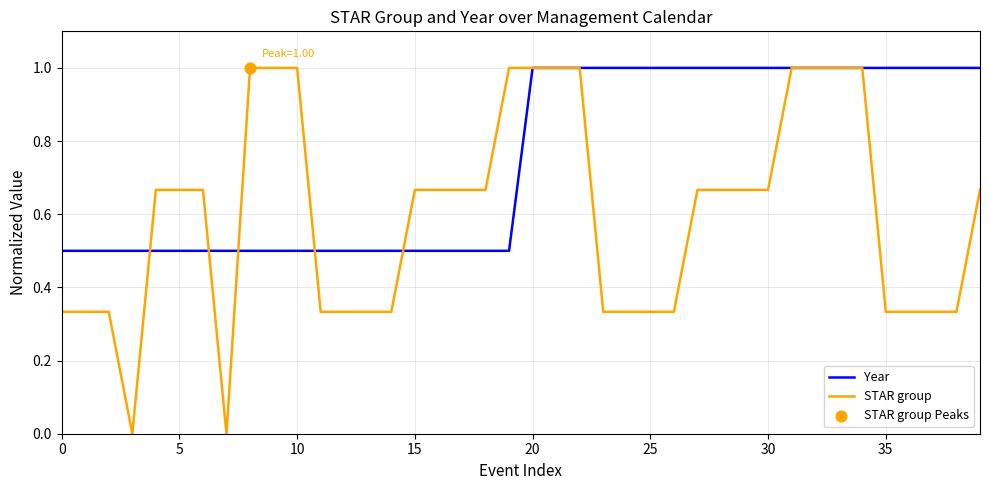

What is the greatest value displayed?

1.0